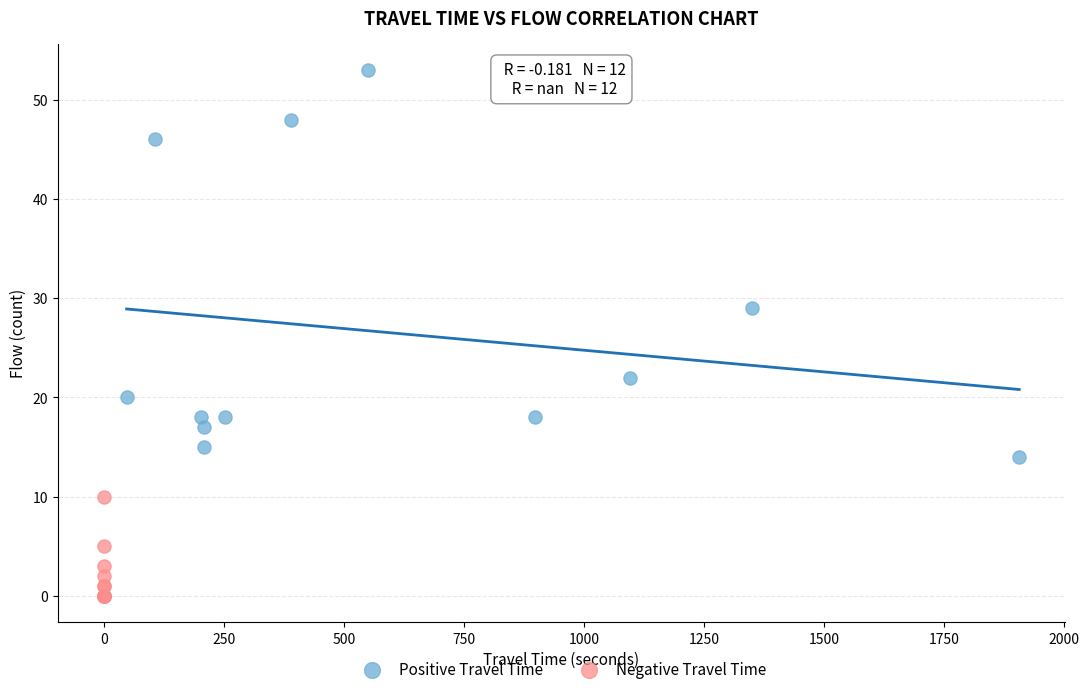

Which series contains the lowest Y value?

Negative Travel Time